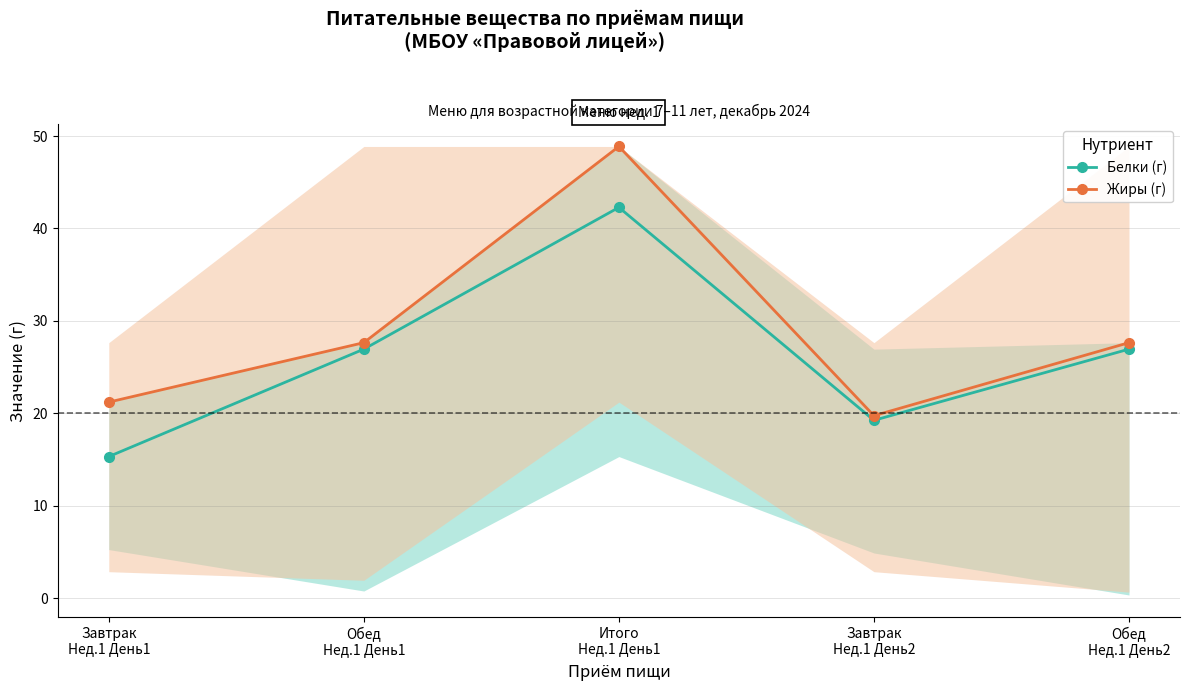

Reading left to right, extract all data points from this chart.

Белки (г): 15.3	26.9	42.3	19.2	26.9
Жиры (г): 21.2	27.6	48.9	19.8	27.6